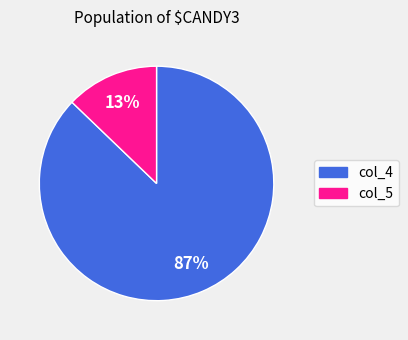

To the nearest percent, what is the combined percentage of col_5 and col_4?

100%